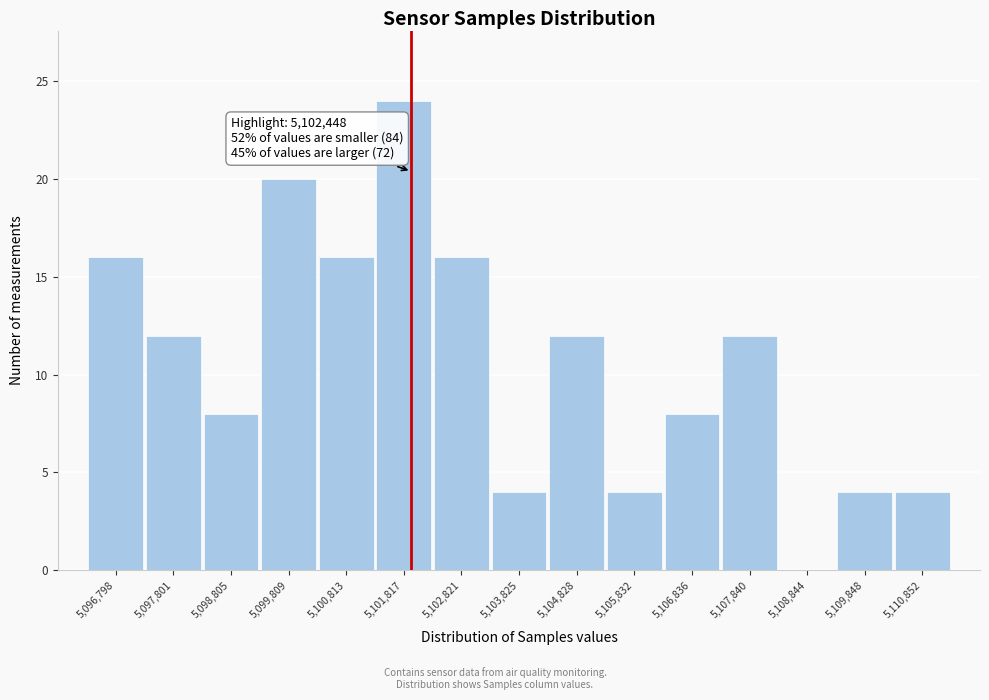

Reading right to left, list all the values displayed in this chart.

5,110,852=4	5,109,848=4	5,108,844=0	5,107,840=12	5,106,836=8	5,105,832=4	5,104,828=12	5,103,825=4	5,102,821=16	5,101,817=24	5,100,813=16	5,099,809=20	5,098,805=8	5,097,801=12	5,096,798=16